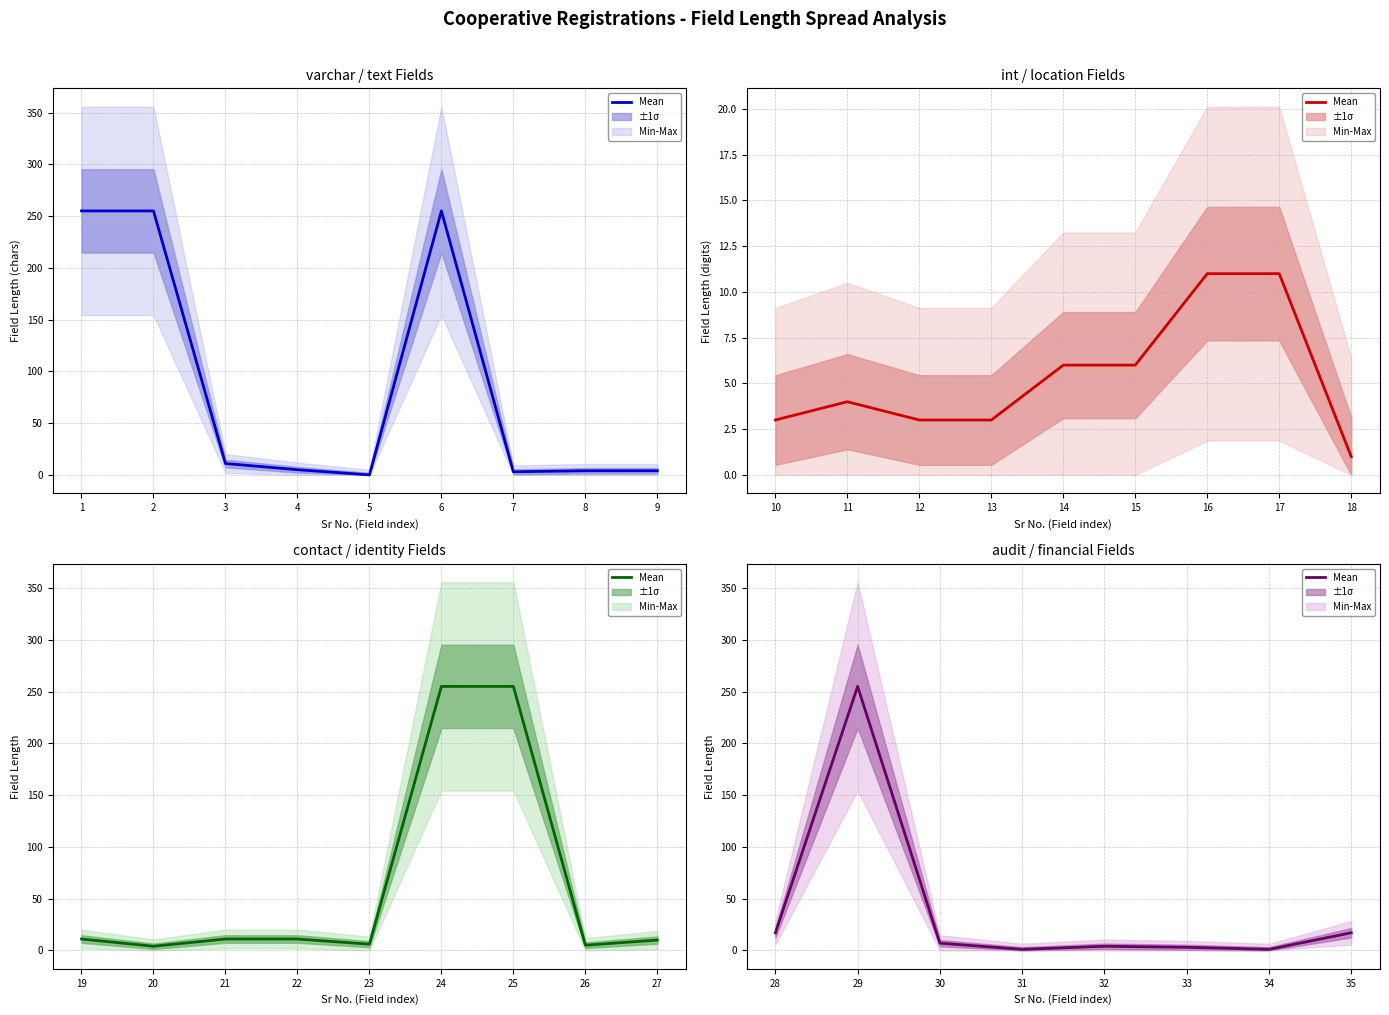

True or false: the data has more than 2 interior local peaks.

False